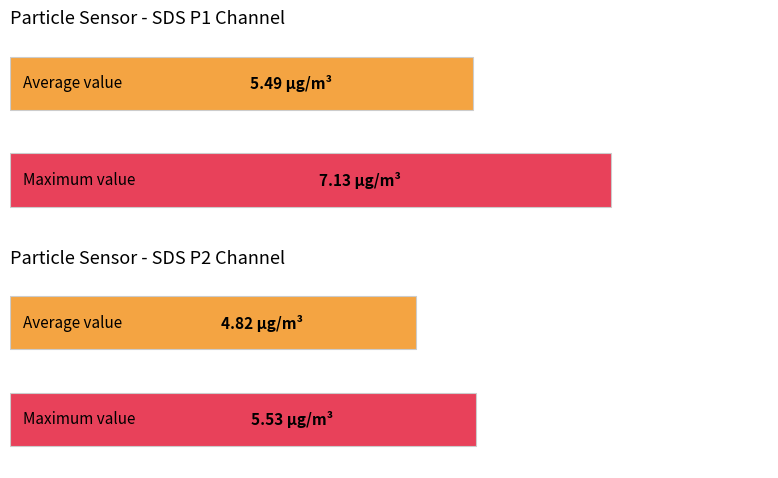

What is the value of the Average utilization bar at the 1st from the left?

5.5